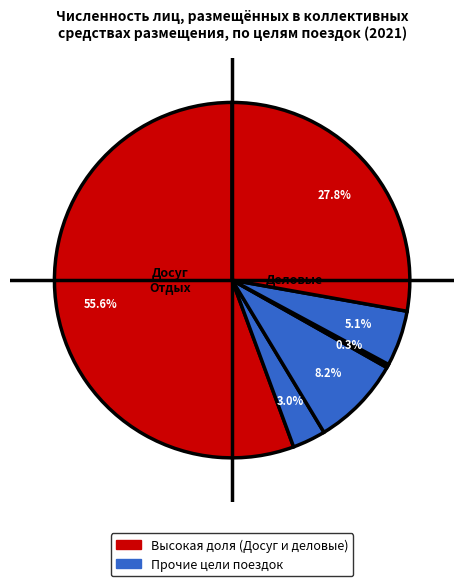

How many slices are in this pie chart?

6